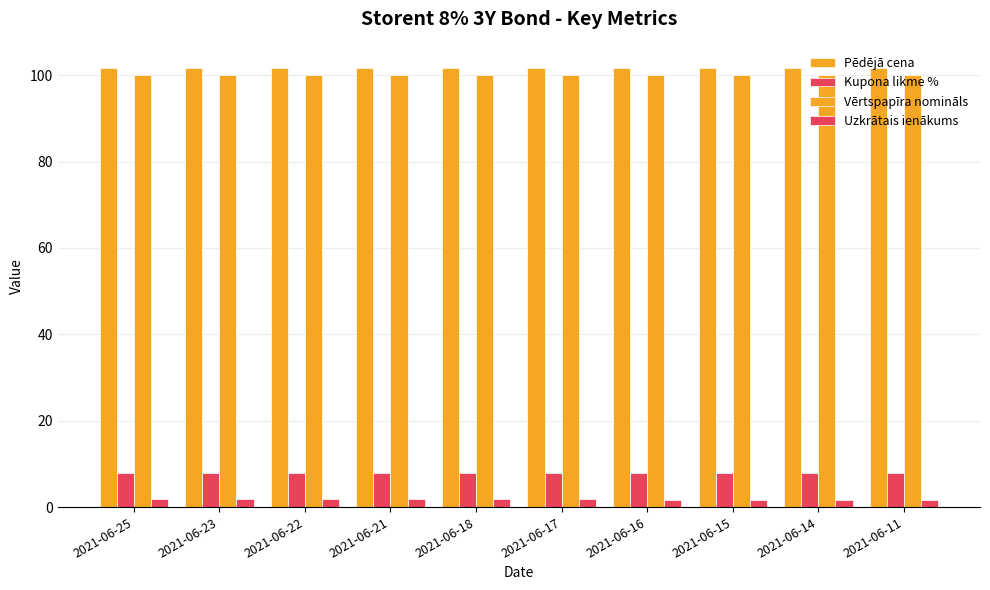

How many data points does each series have?

10